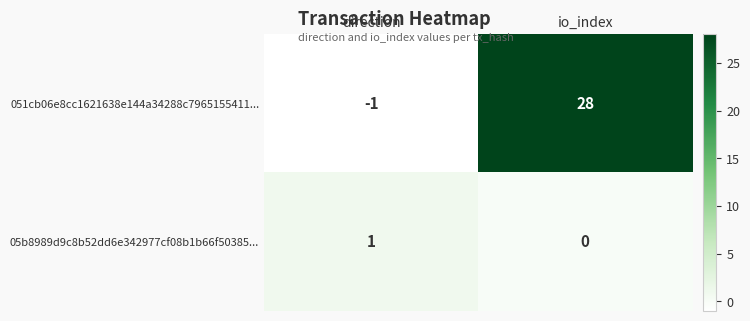

Rank the series by their maximum value, from lowest to highest.

05b8989d9c8b52dd6e342977cf08b1b66f50385..., 051cb06e8cc1621638e144a34288c7965155411...